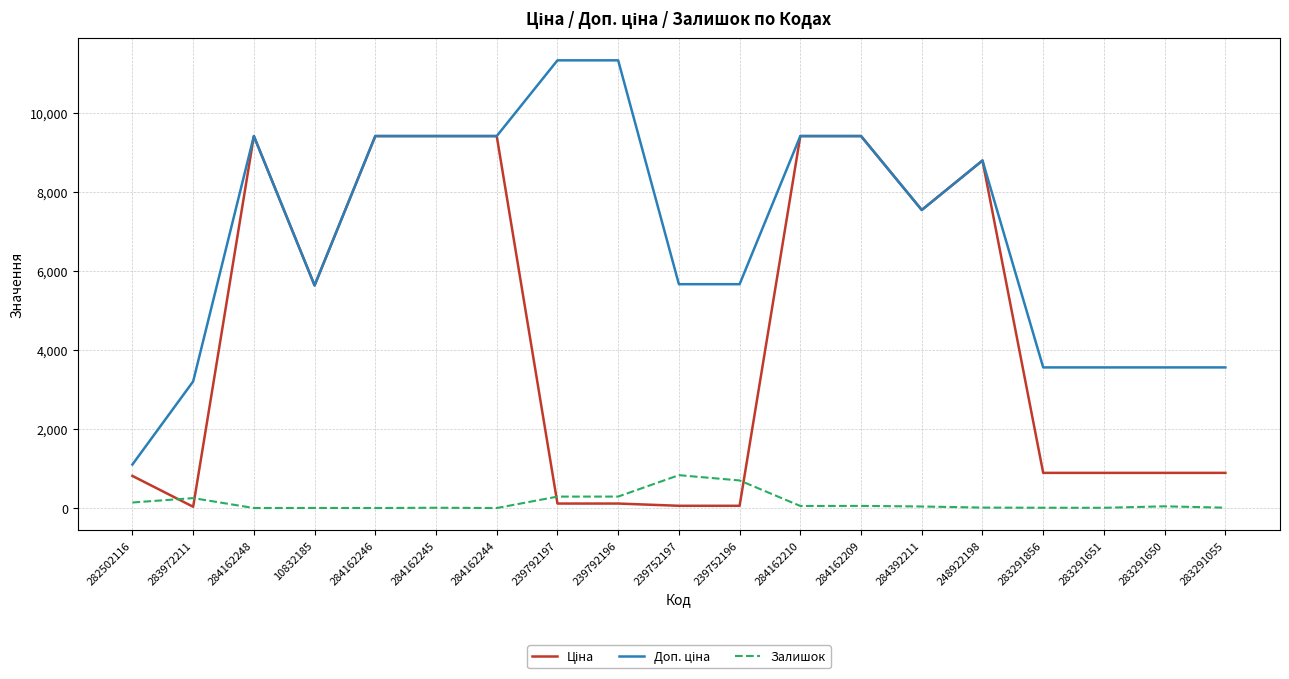

What is the difference between the maximum and minimum values in the Залишок series?

832.0